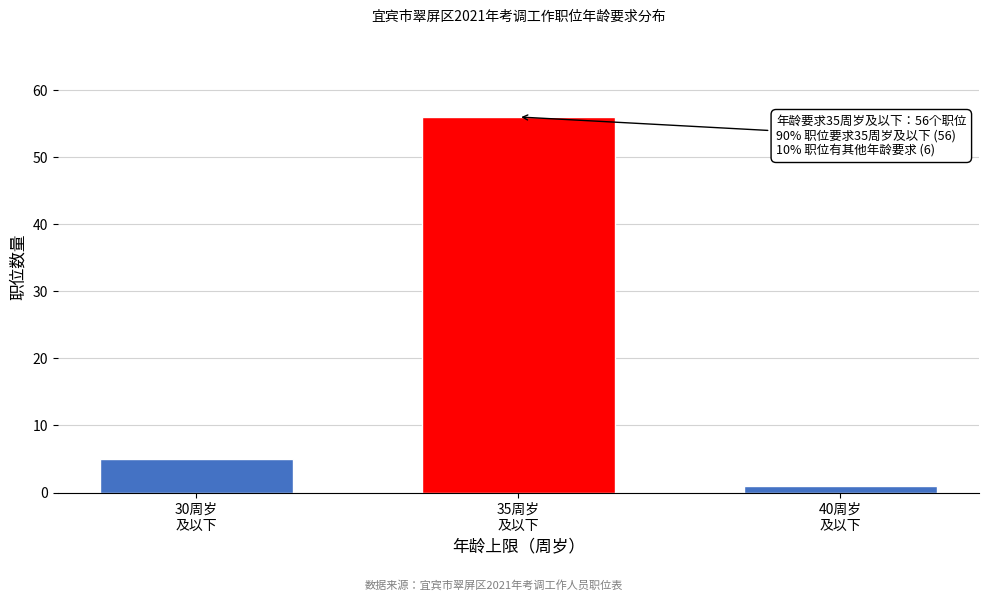

Reading left to right, list all the values displayed in this chart.

5	56	1